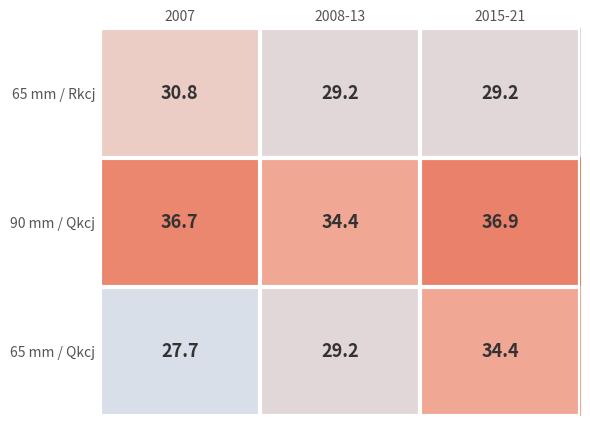

At which category does the chart reach its minimum across all series?

2007